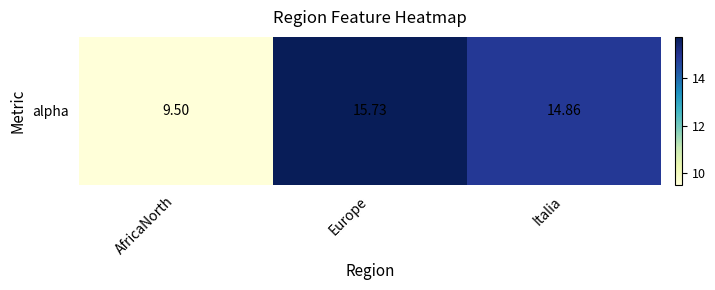

What is the smallest value displayed?

9.5